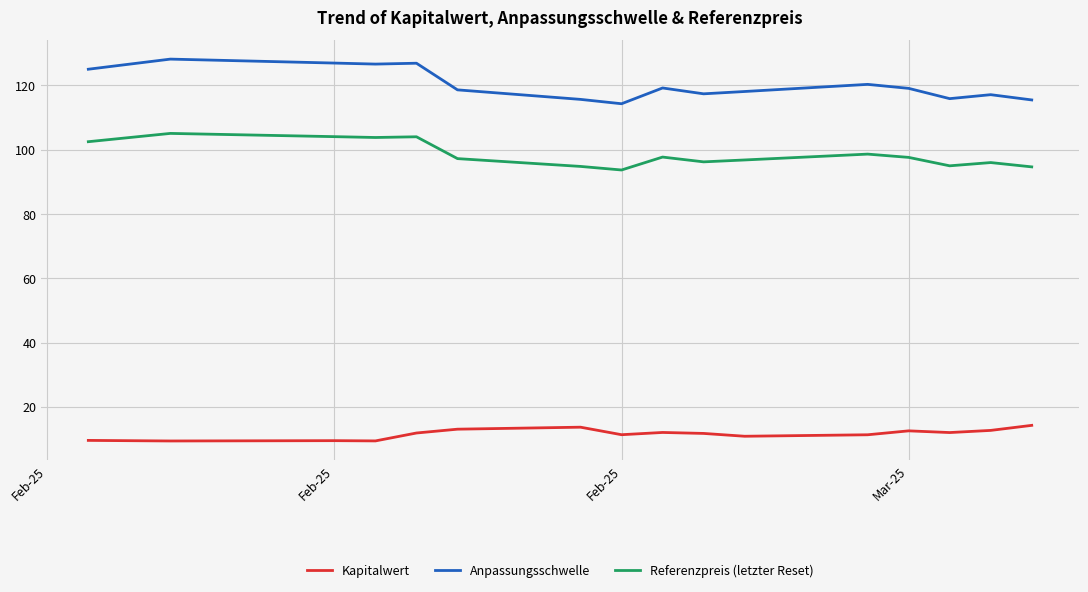

True or false: Referenzpreis (letzter Reset) and Kapitalwert intersect in this chart.

False